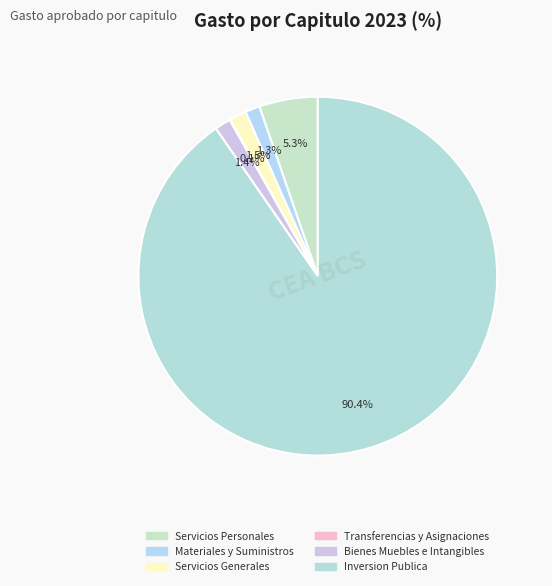

To the nearest percent, what is the combined percentage of Servicios Personales and Servicios Generales?

7%